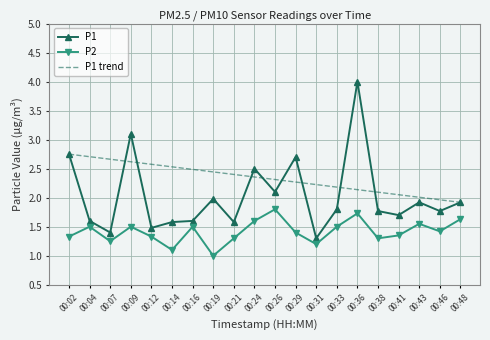

What is the sum of all P1 values?

40.5